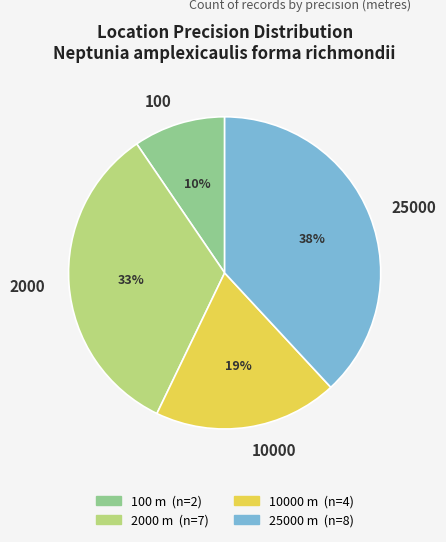

To the nearest percent, what is the combined percentage of 2000 and 25000?

71%